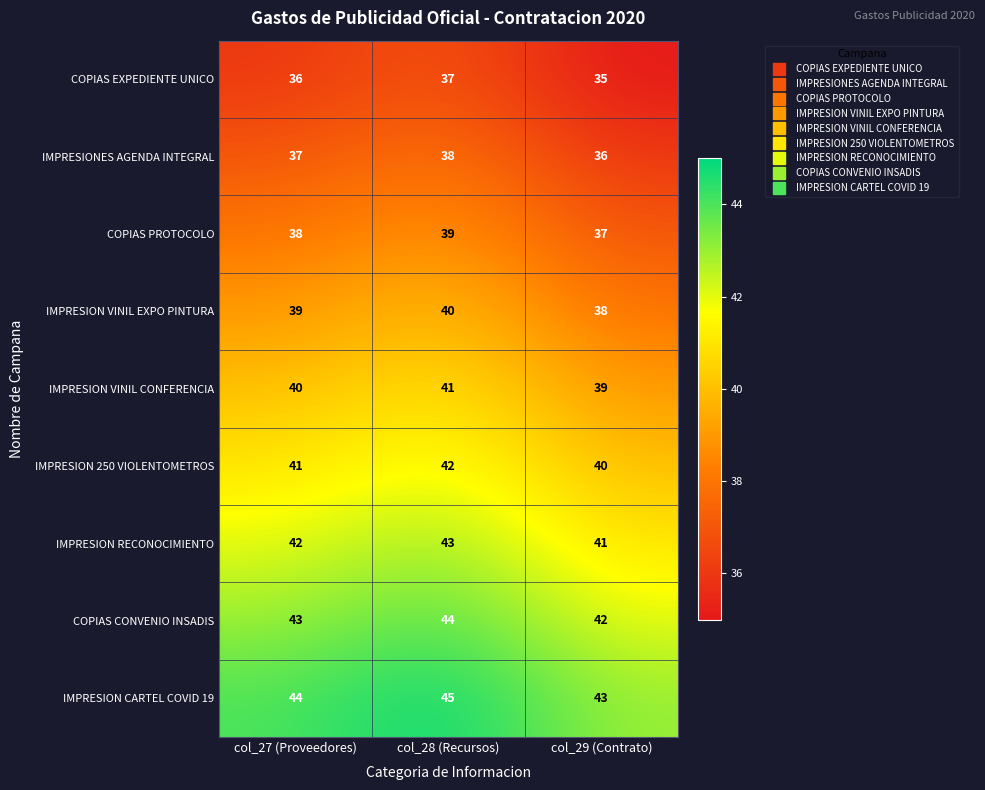

Reading left to right, what are all the values shown in this chart?

COPIAS EXPEDIENTE UNICO: 36	37	35
IMPRESIONES AGENDA INTEGRAL: 37	38	36
COPIAS PROTOCOLO: 38	39	37
IMPRESION VINIL EXPO PINTURA: 39	40	38
IMPRESION VINIL CONFERENCIA: 40	41	39
IMPRESION 250 VIOLENTOMETROS: 41	42	40
IMPRESION RECONOCIMIENTO: 42	43	41
COPIAS CONVENIO INSADIS: 43	44	42
IMPRESION CARTEL COVID 19: 44	45	43